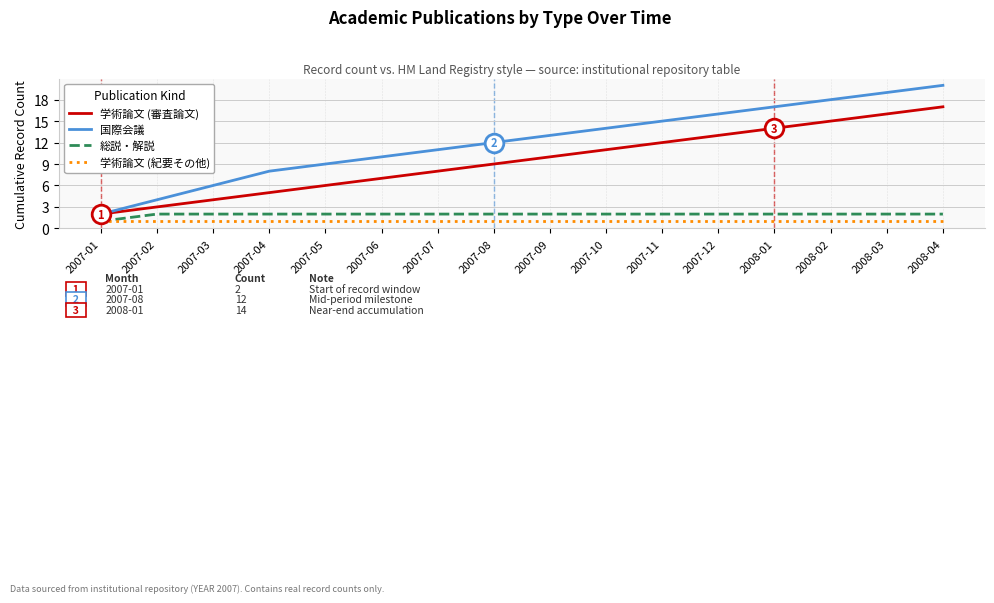

Is the value of 学術論文 (紀要その他) at 2007-02 greater than the value of 国際会議 at 2008-02?

No